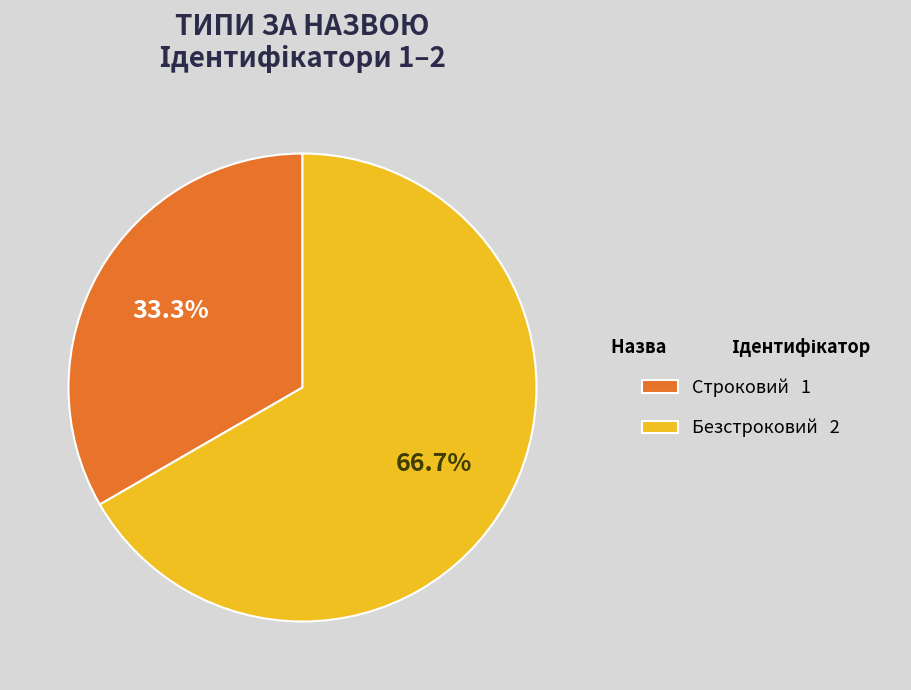

Which has a higher value, Строковий 1 or Безстроковий 2?

Безстроковий 2